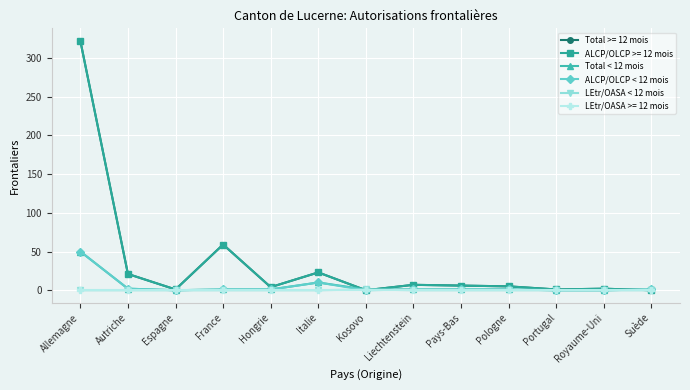

Is this an area chart (filled region under the line)?

No